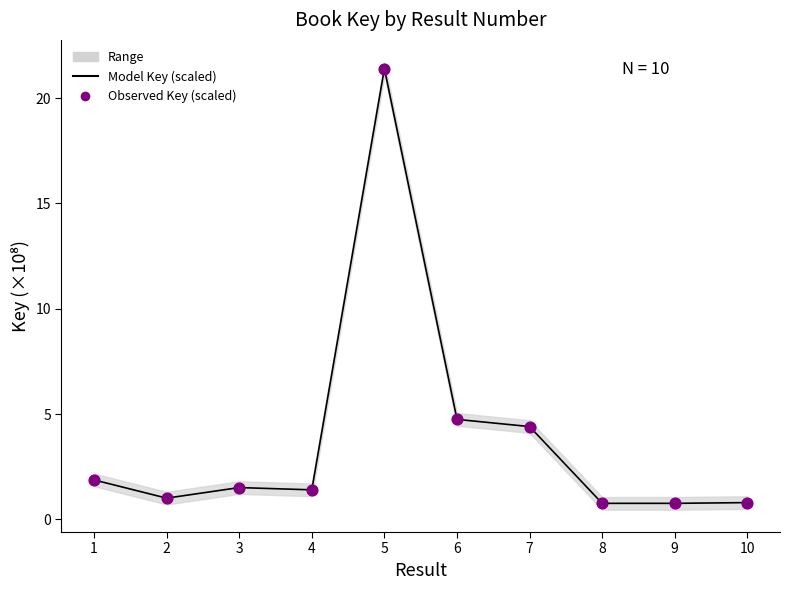

Is the value of Observed Key (scaled) at 5 greater than the value of Model Key (scaled) at 10?

Yes